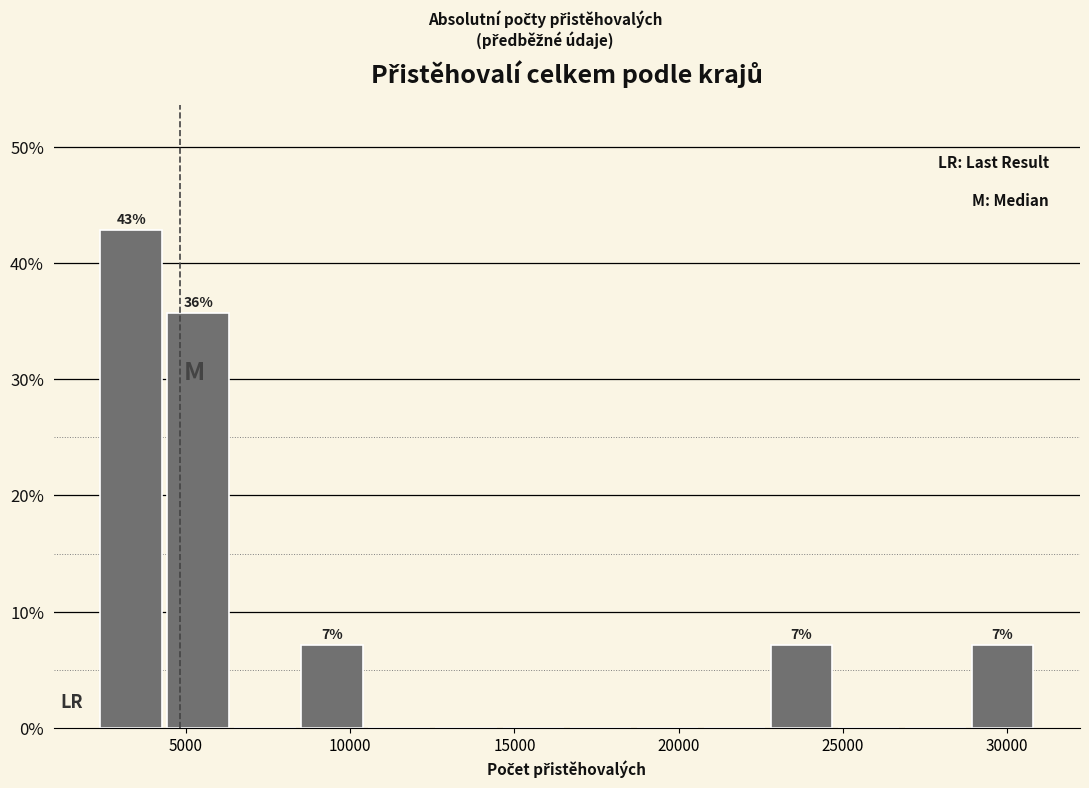

Over which range of the x-axis is the bar tallest?

2500 to 4500